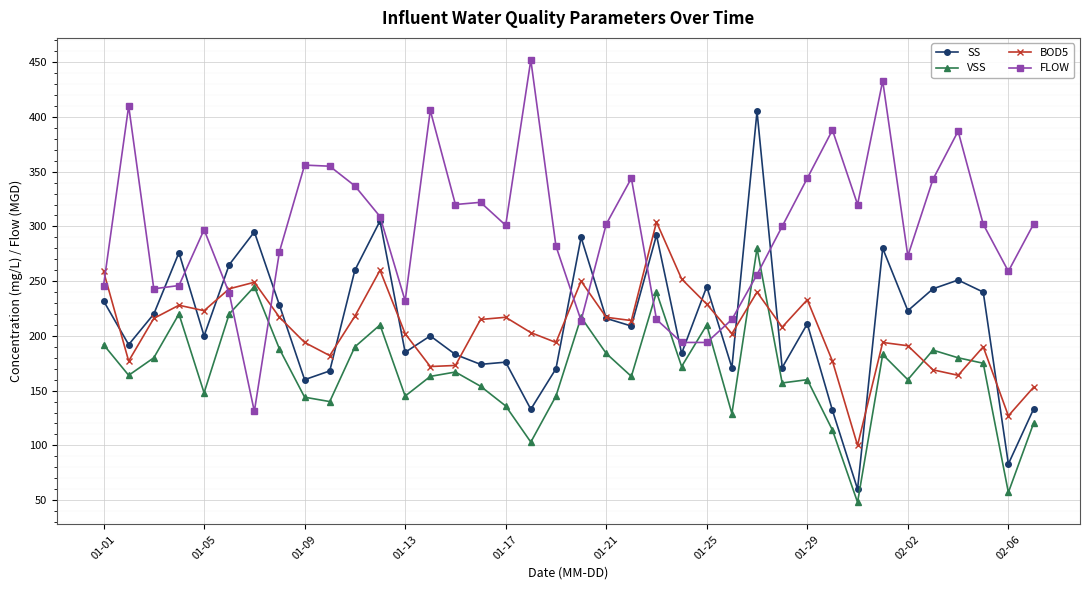

True or false: VSS and SS cross at least once.

False